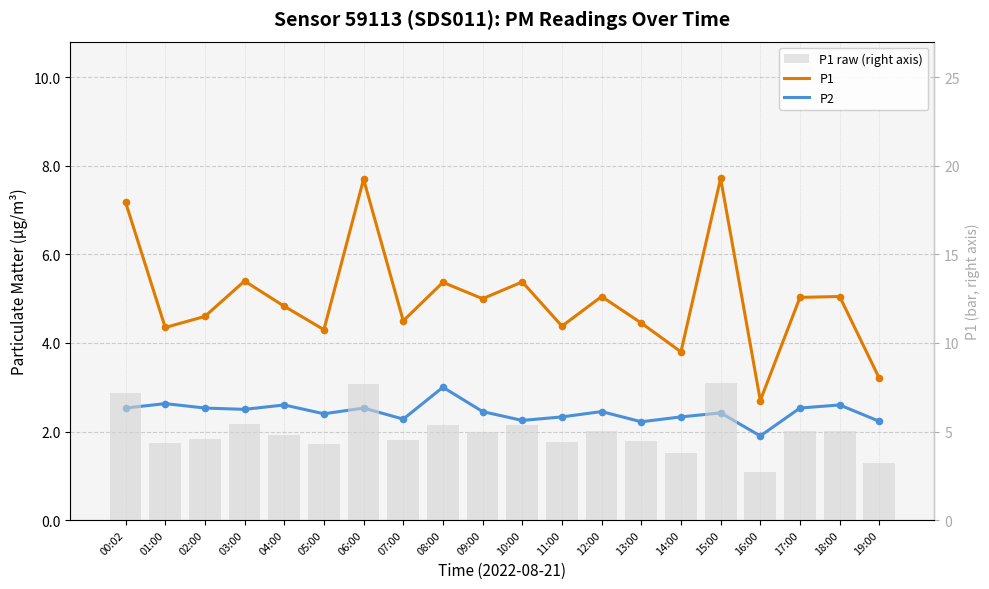

At which category is the sum across all series the highest?

06:00